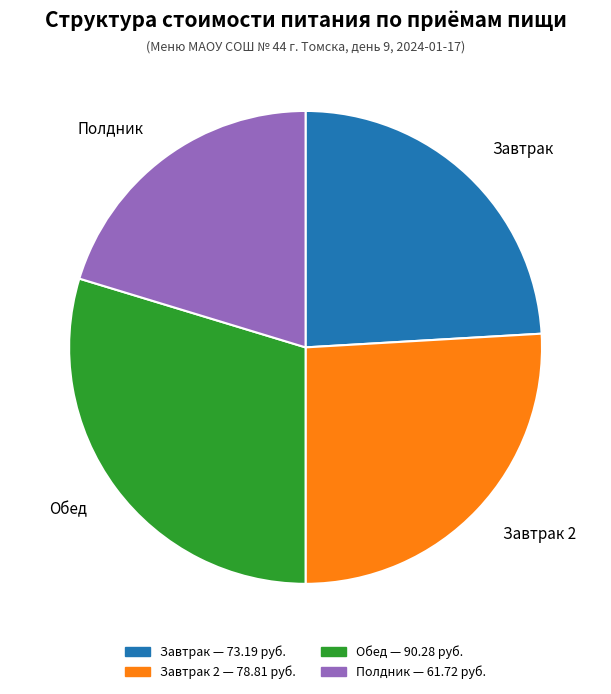

Does any single category account for the majority?

No